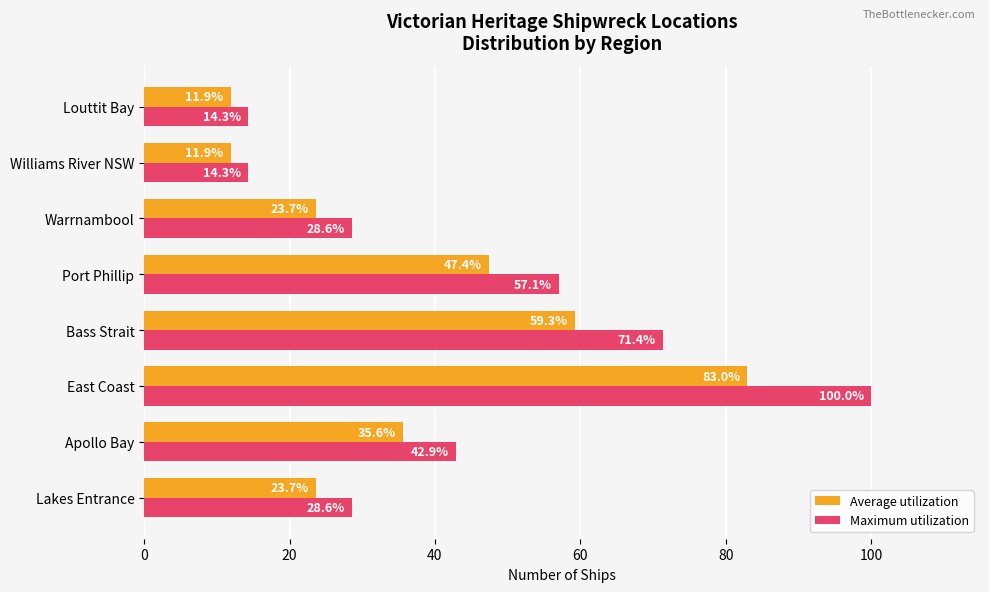

How many series are shown in this chart?

2